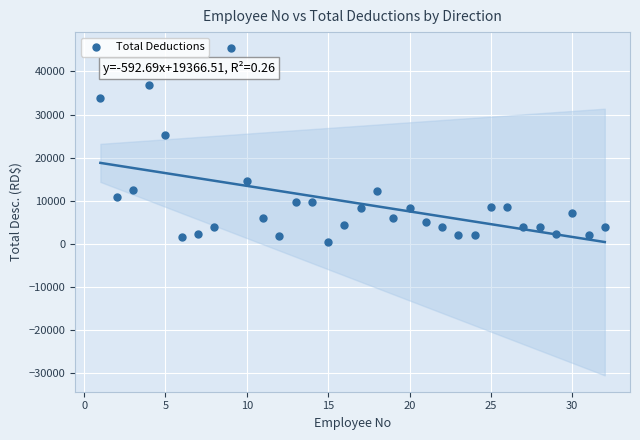

What is the range of X values (max minus min)?

31.0